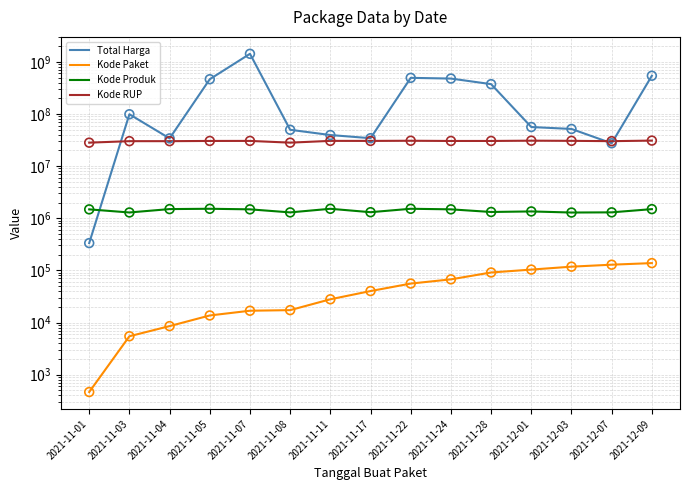

At how many categories does at least one series exceed 705575270?

1